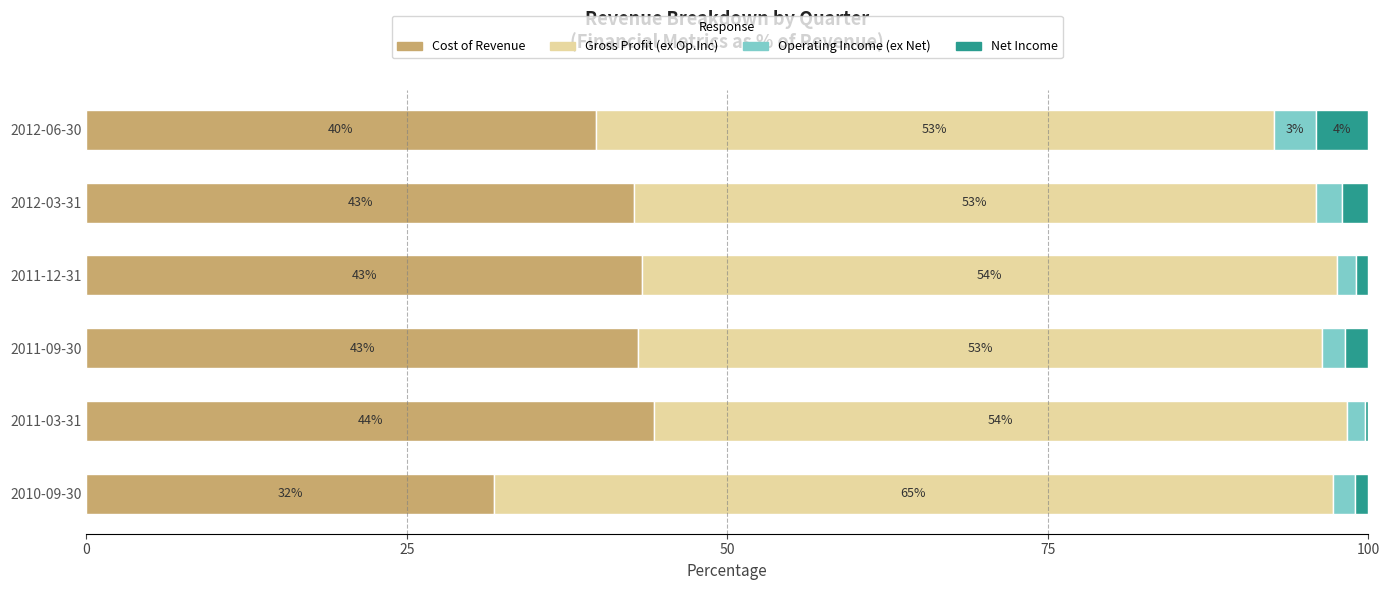

True or false: Cost of Revenue has a value of 14.3 at 2012-06-30.

False